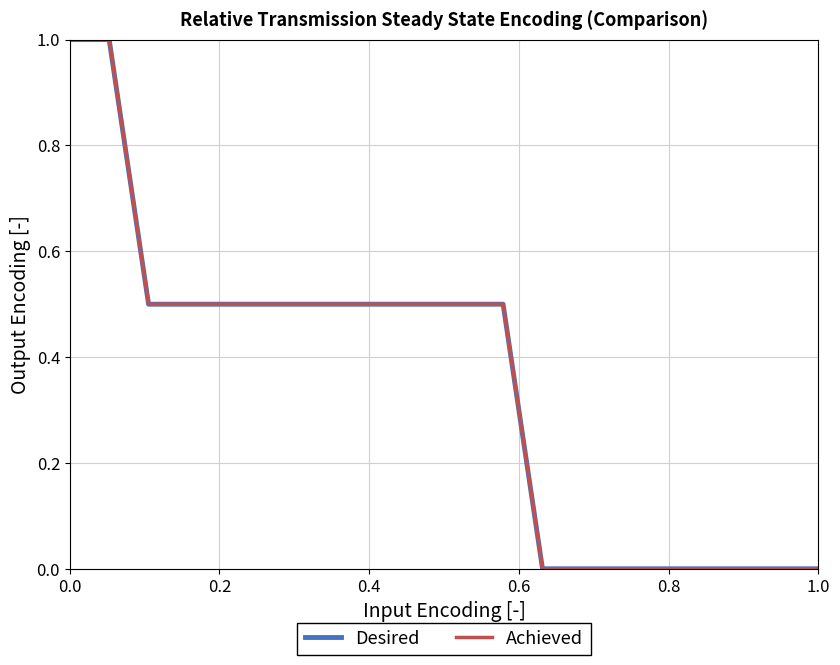

Is this an area chart (filled region under the line)?

No